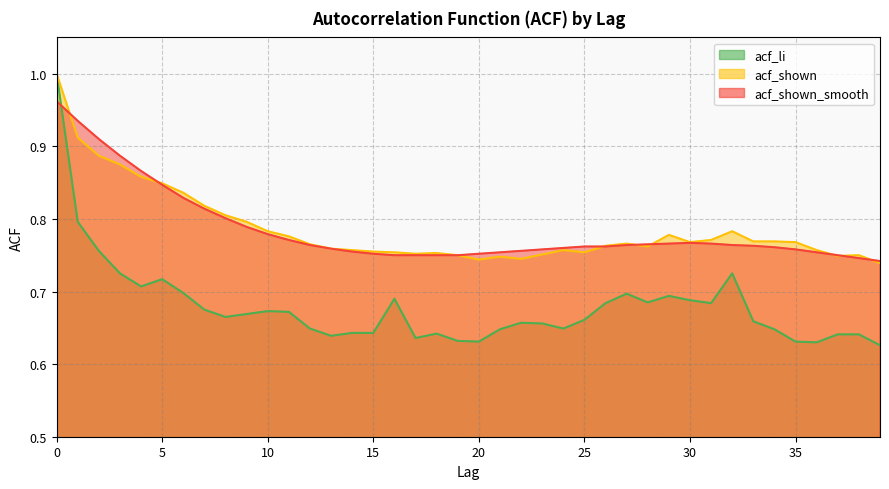

What are all the series names shown in the legend?

acf_li, acf_shown, acf_shown_smooth